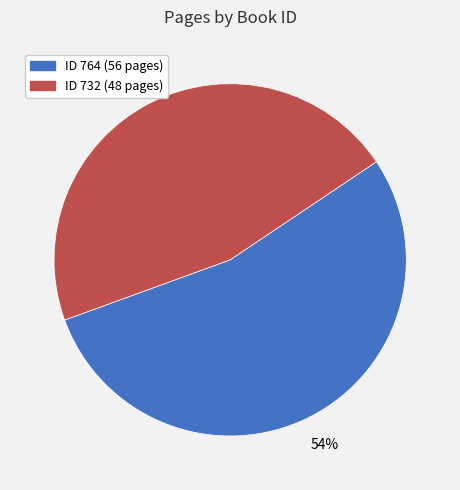

Which slice is the smallest?

ID 732 (48 pages)